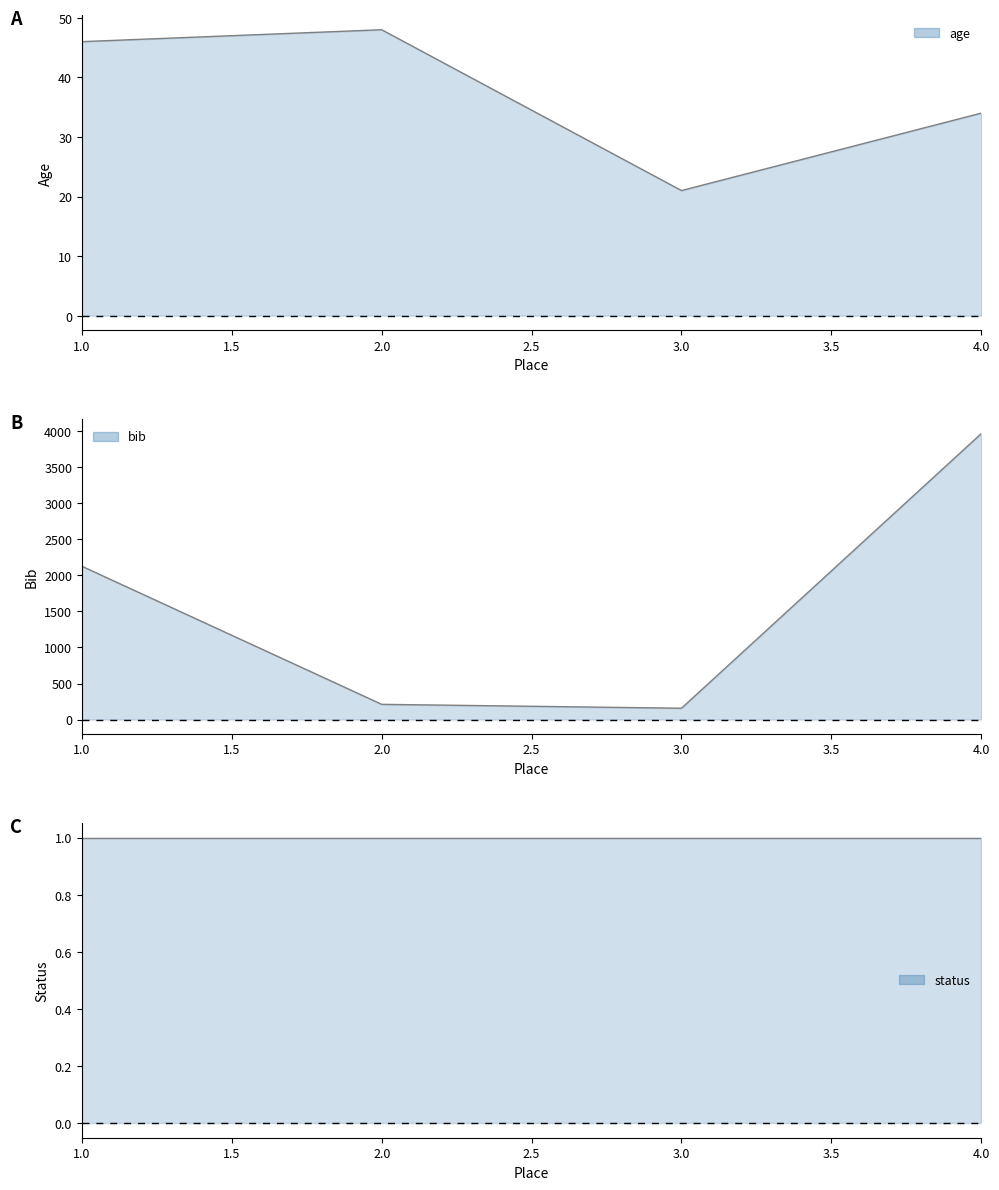

True or false: bib and age cross at least once.

False